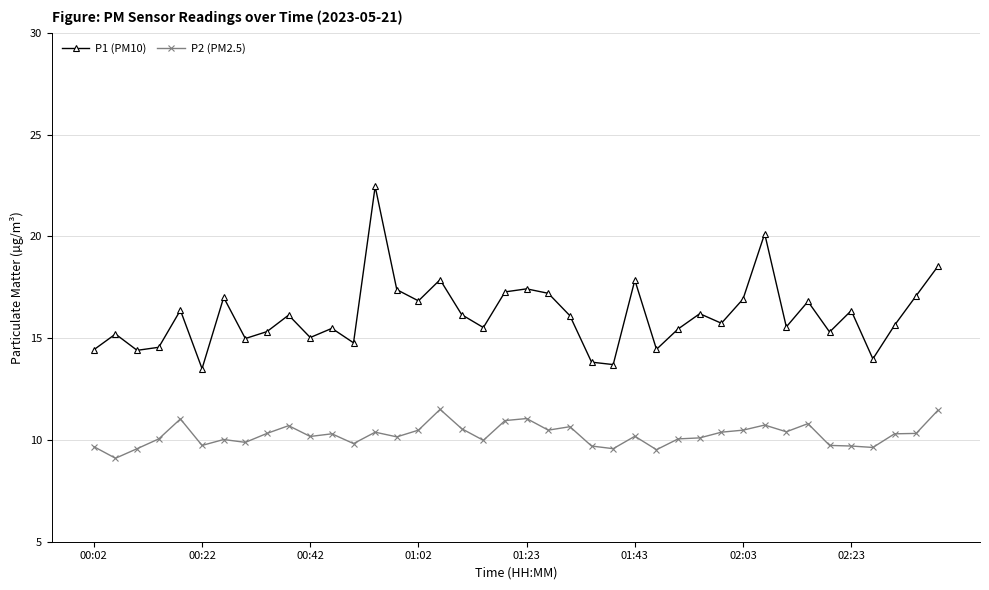

What is the minimum value for P1 (PM10)?

13.5